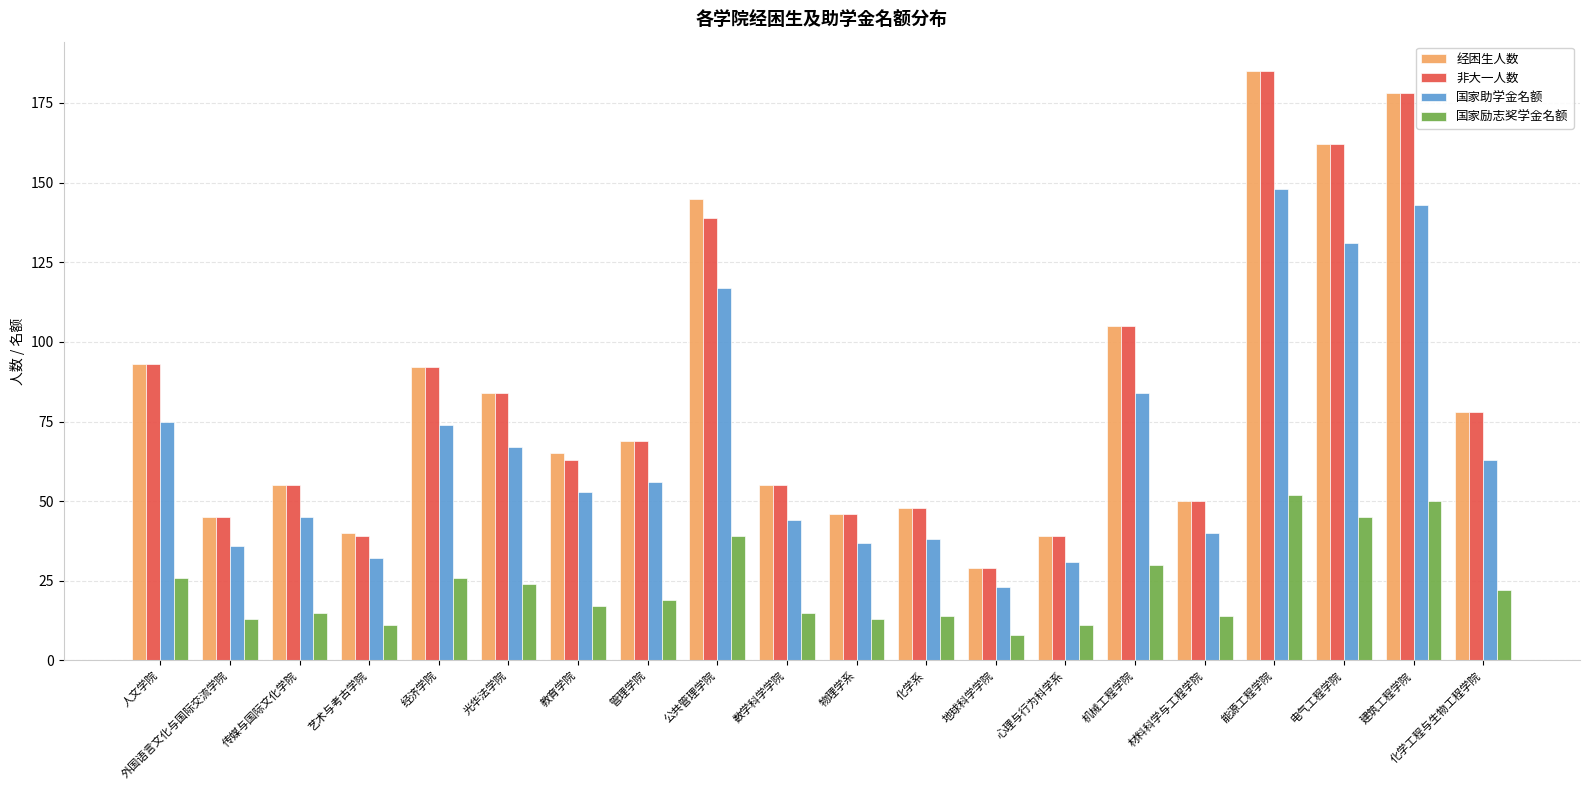

Is the value of 经困生人数 at 教育学院 greater than the value of 国家助学金名额 at 管理学院?

Yes